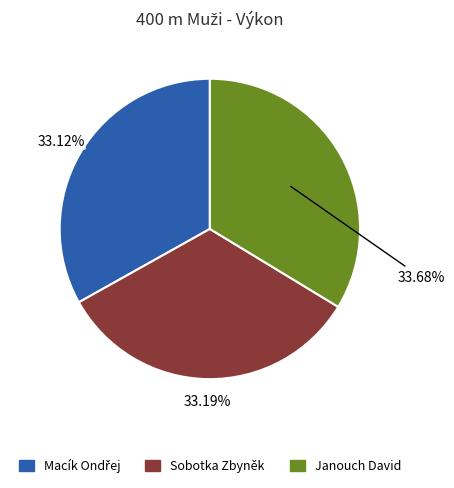

How many slices are in this pie chart?

3